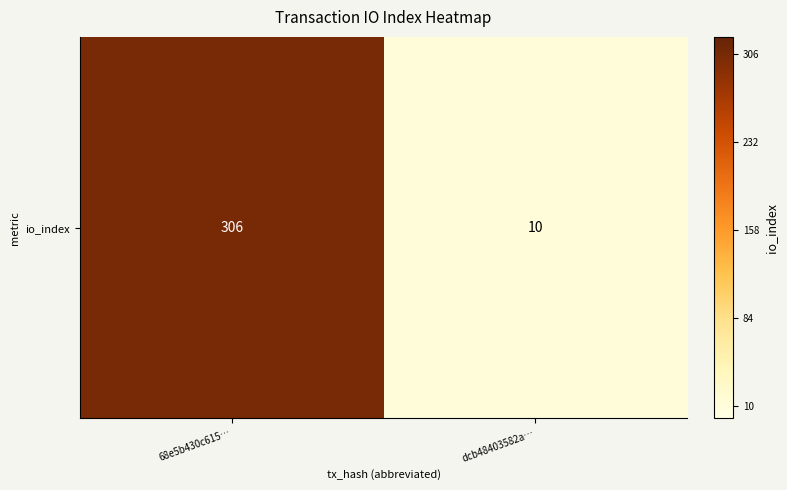

What is the difference between the maximum and minimum values?

296